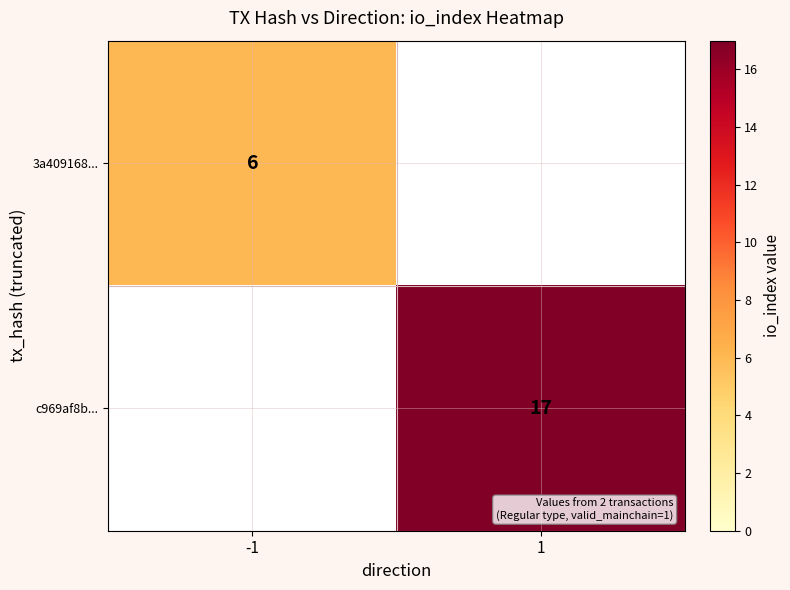

The c969af8b... series shows 17 at 1. True or false?

True